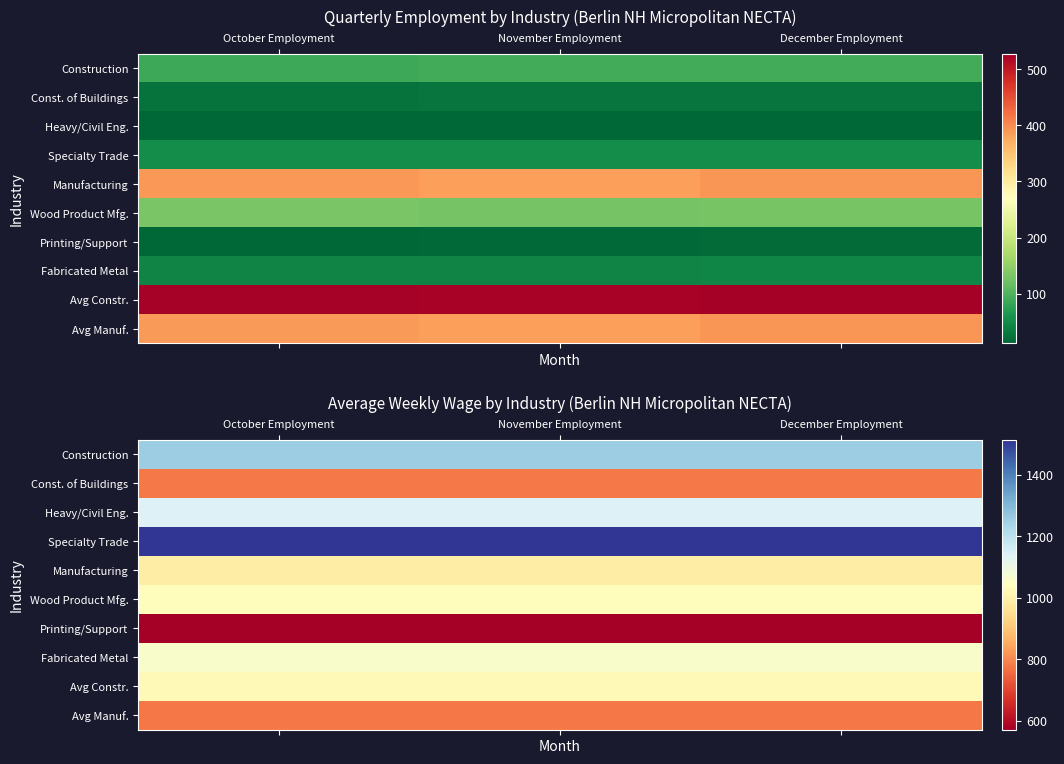

List the series in order of their peak value, lowest first.

Printing/Support, Avg Manuf., Const. of Buildings, Manufacturing, Avg Constr., Wood Product Mfg., Fabricated Metal, Heavy/Civil Eng., Construction, Specialty Trade